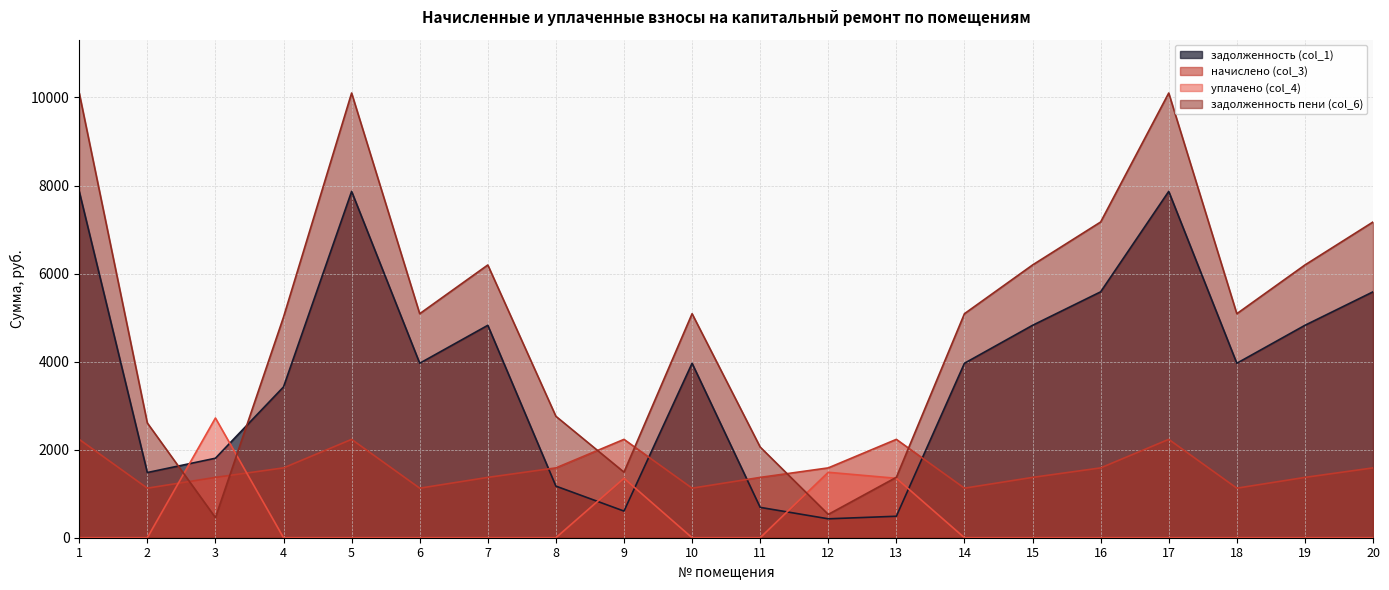

How many intersections are there between задолженность (col_1) and начислено (col_3)?

4